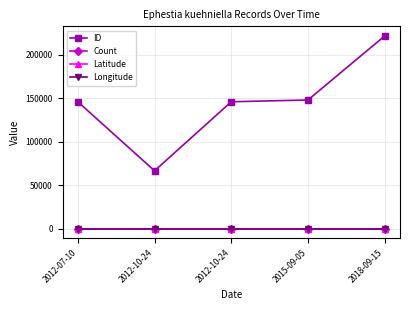

True or false: Longitude and ID intersect in this chart.

False